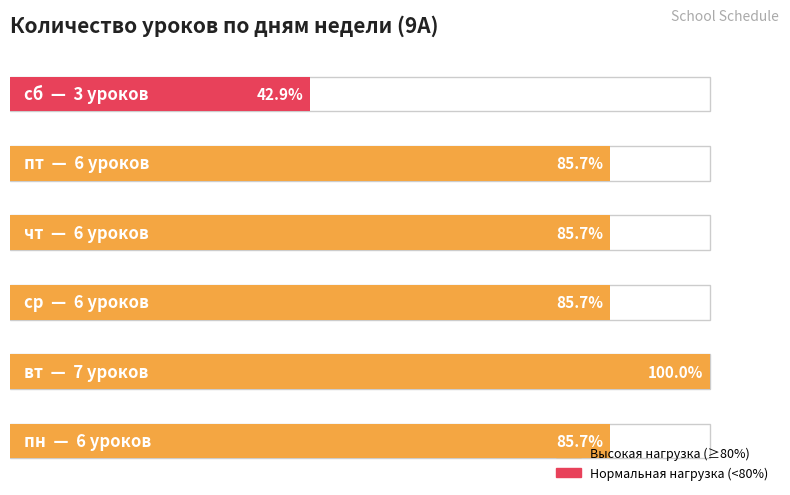

At which category does the chart reach its peak across all series?

вт